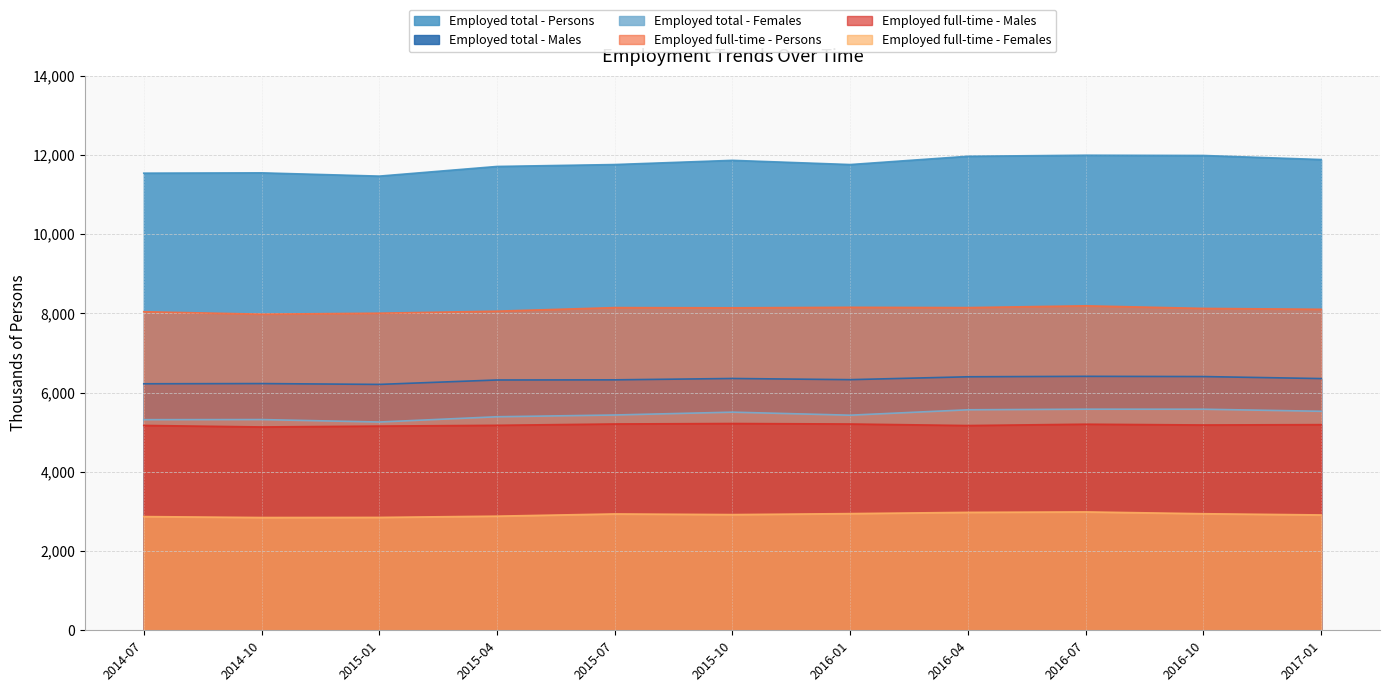

What is the greatest value displayed?

11995.3